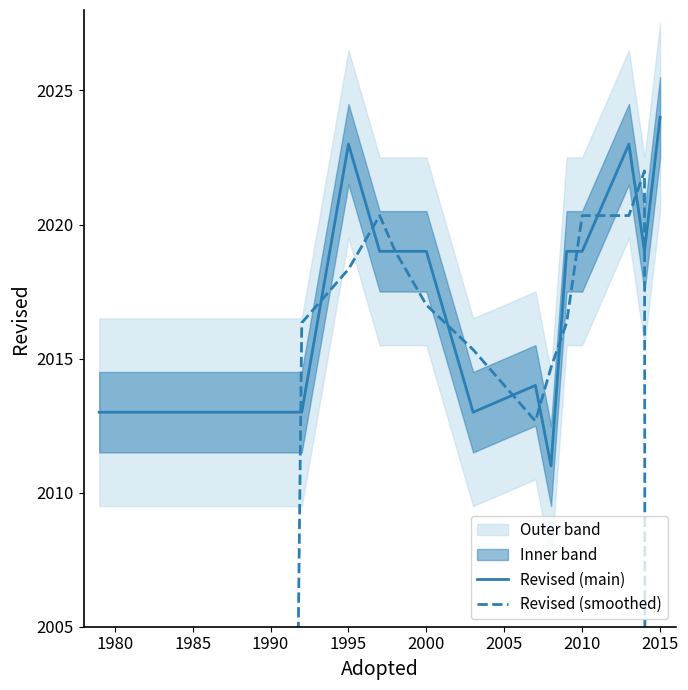

The Revised (main) series shows 3238.3 at 2015. True or false?

False